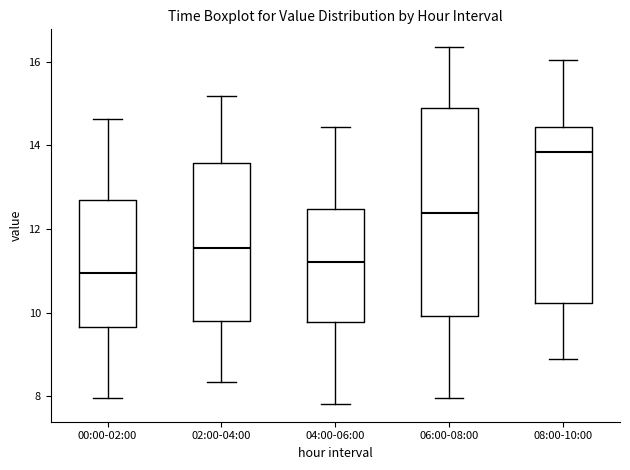

Where does the median line of the box for 06:00-08:00 sit on the y-axis? The values are not printed on the chart, so give them approximately, as read against the axis.

12.4